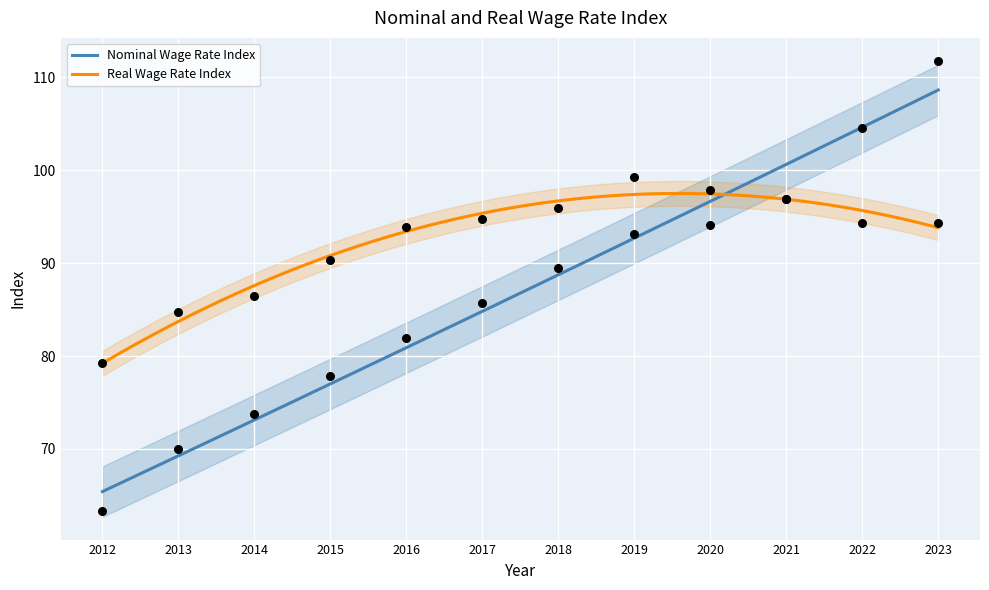

Is the value of Nominal Wage Rate Index at 2019 greater than the value of Real Wage Rate Index at 2022?

No